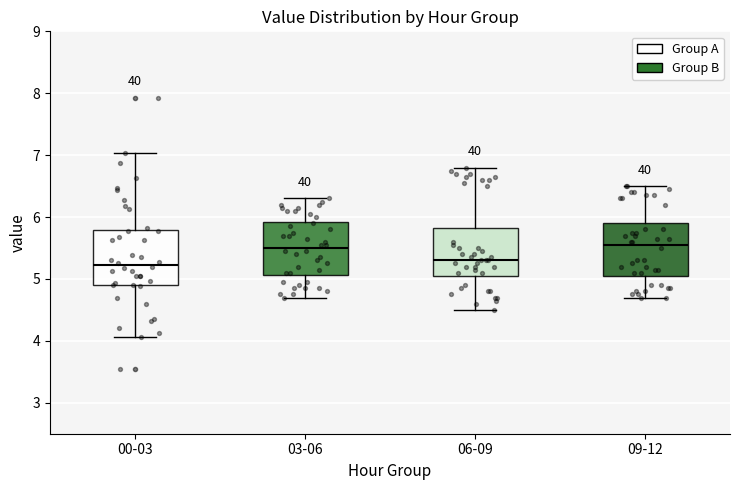

Reading left to right, transcribe this box plot: for each box, give where its median line is, the range the box spans, and where its two whiskers end, as read against the y-axis. The values are not printed on the chart, so give them approximately, as read against the axis.

00-03: median 5.2, box 4.9 to 5.8, whiskers 4.1 to 7.0
03-06: median 5.5, box 5.1 to 5.9, whiskers 4.7 to 6.3
06-09: median 5.3, box 5.1 to 5.8, whiskers 4.5 to 6.8
09-12: median 5.6, box 5.1 to 5.9, whiskers 4.7 to 6.5